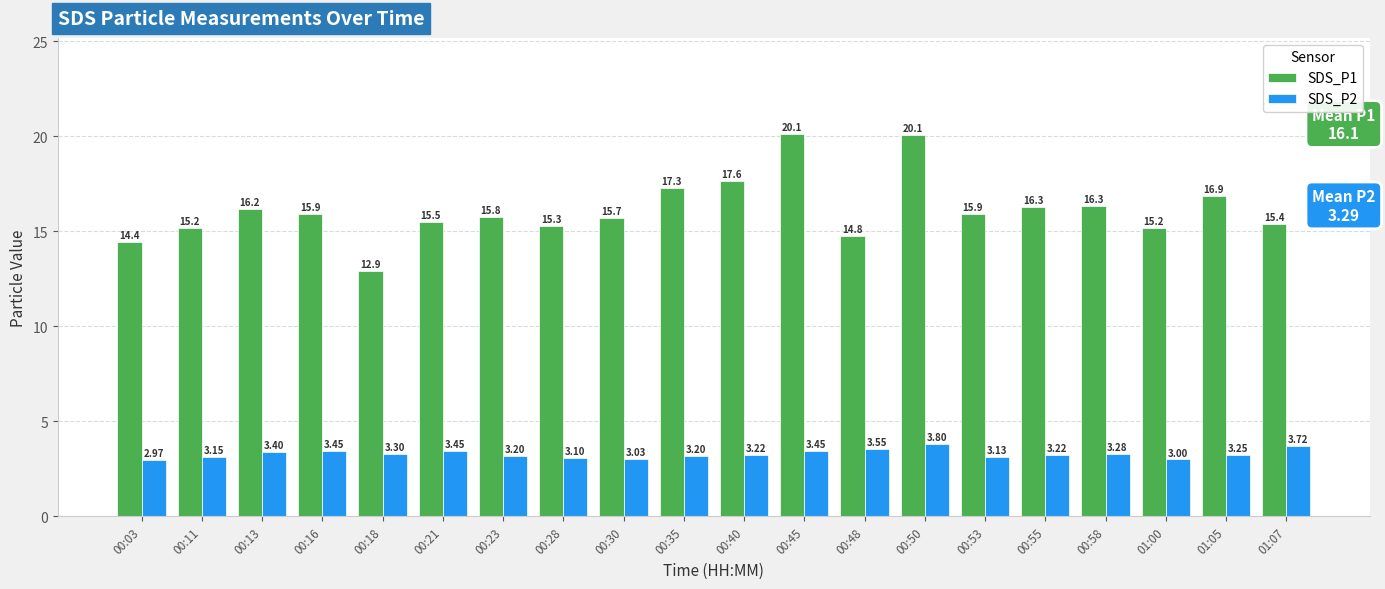

What is the approximate value of SDS_P1 at 00:21?

15.5